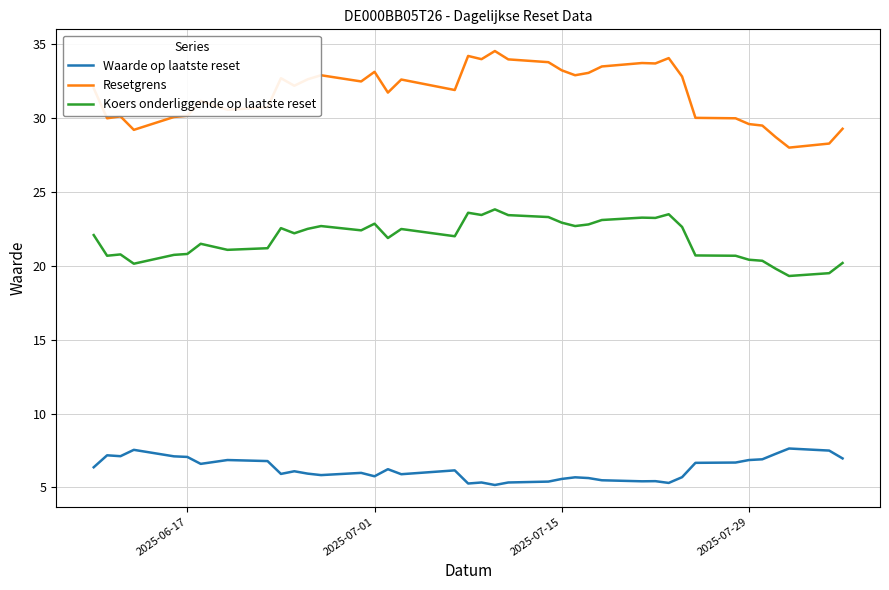

Which series has the largest total across all categories?

Resetgrens